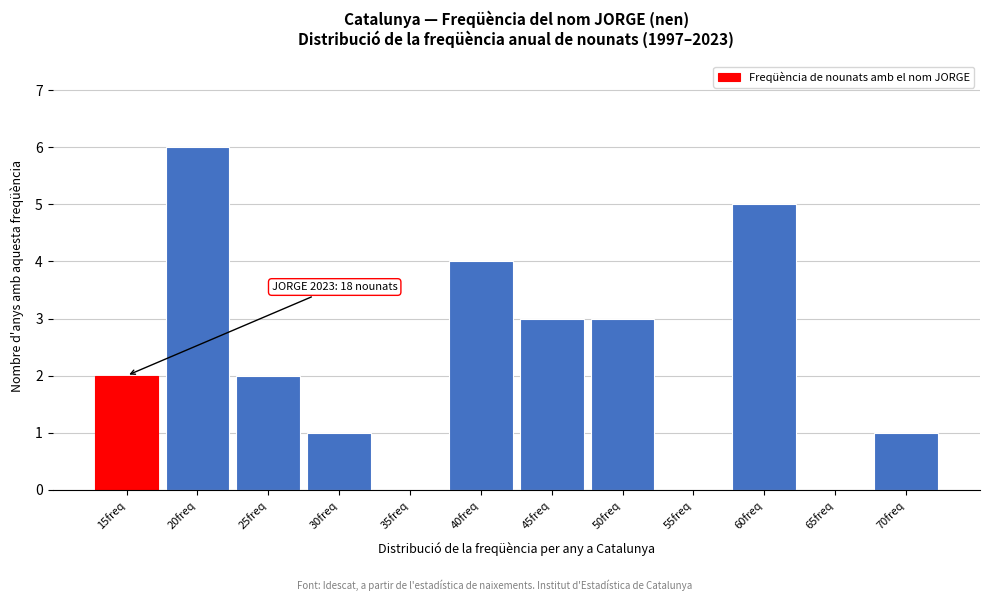

Reading left to right, what are all the values shown in this chart?

15freq=2	20freq=6	25freq=2	30freq=1	35freq=0	40freq=4	45freq=3	50freq=3	55freq=0	60freq=5	65freq=0	70freq=1